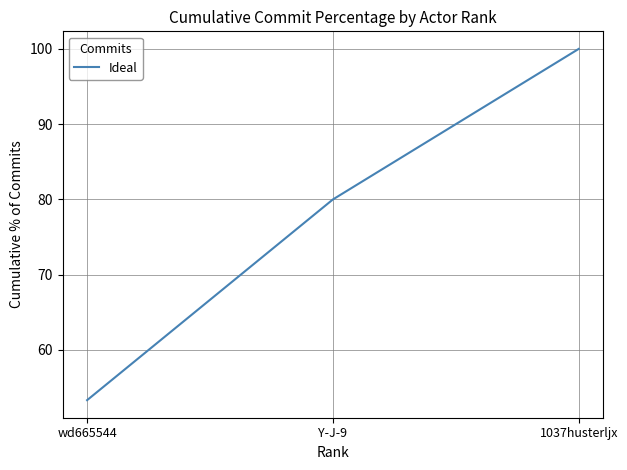

List the labels in order of value, smallest first.

wd665544, Y-J-9, 1037husterljx